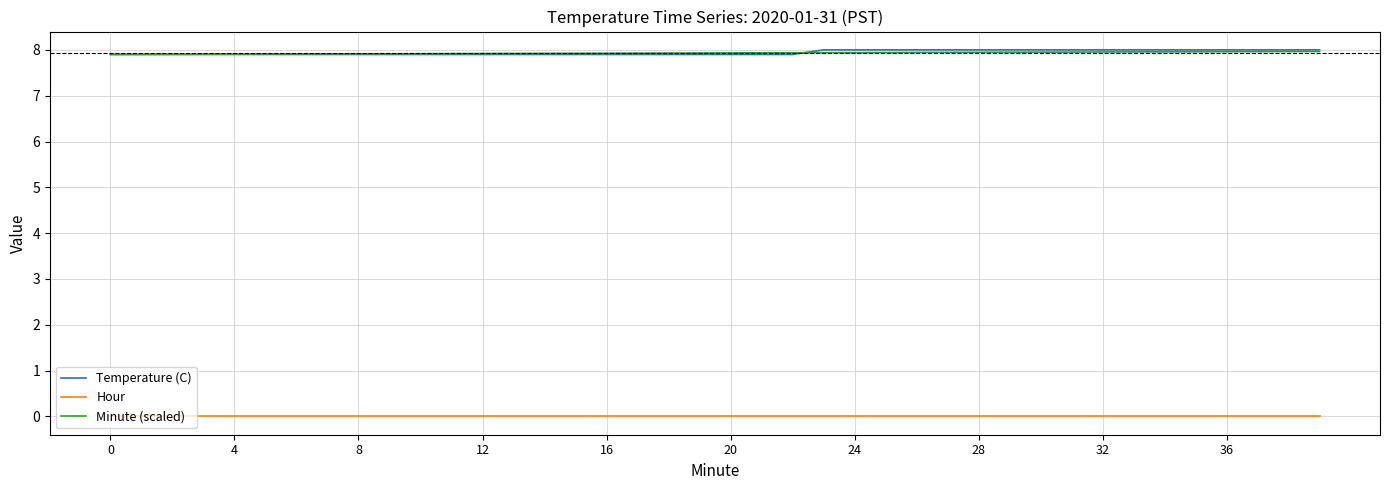

True or false: Temperature (C) and Hour cross at least once.

False